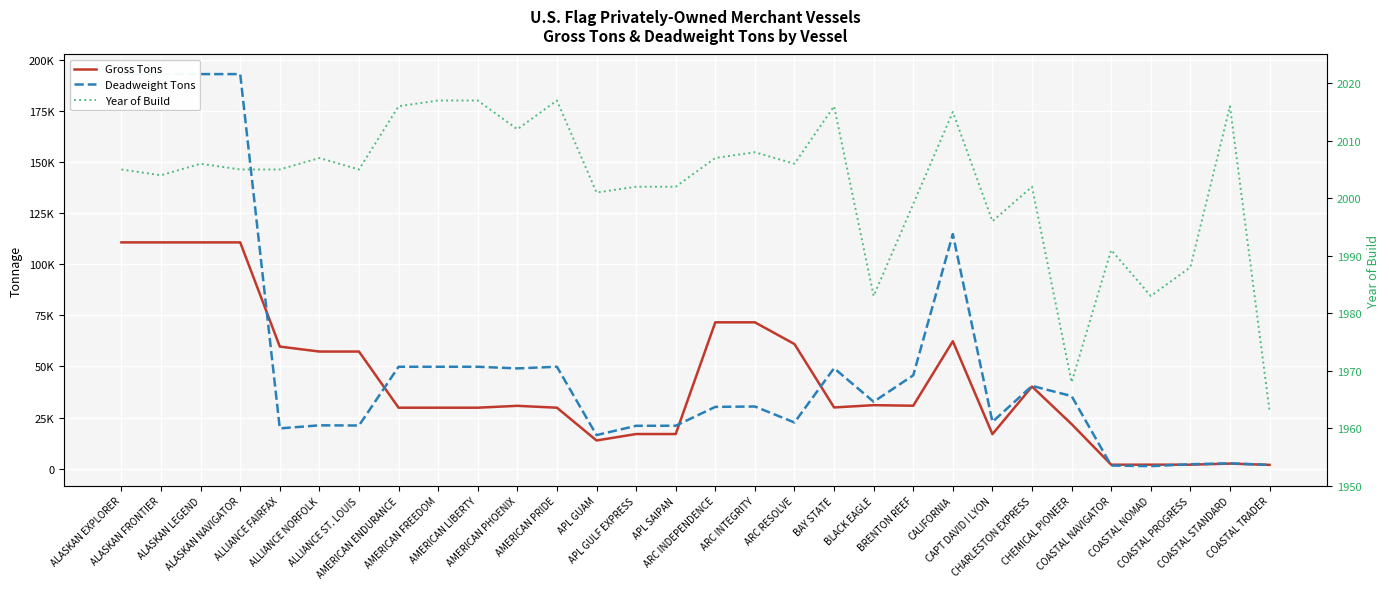

Reading right to left, transcribe all the data shown in this chart.

Gross Tons: COASTAL TRADER=1823	COASTAL STANDARD=2451	COASTAL PROGRESS=1920	COASTAL NOMAD=1920	COASTAL NAVIGATOR=1904	CHEMICAL PIONEER=21760	CHARLESTON EXPRESS=40146	CAPT DAVID I LYON=16856	CALIFORNIA=62318	BRENTON REEF=30770	BLACK EAGLE=31041	BAY STATE=29923	ARC RESOLVE=60942	ARC INTEGRITY=71583	ARC INDEPENDENCE=71583	APL SAIPAN=16916	APL GULF EXPRESS=16916	APL GUAM=13764	AMERICAN PRIDE=29801	AMERICAN PHOENIX=30718	AMERICAN LIBERTY=29801	AMERICAN FREEDOM=29801	AMERICAN ENDURANCE=29801	ALLIANCE ST. LOUIS=57280	ALLIANCE NORFOLK=57280	ALLIANCE FAIRFAX=59705	ALASKAN NAVIGATOR=110693	ALASKAN LEGEND=110693	ALASKAN FRONTIER=110693	ALASKAN EXPLORER=110693
Deadweight Tons: COASTAL TRADER=1825	COASTAL STANDARD=2565	COASTAL PROGRESS=2133	COASTAL NOMAD=1200	COASTAL NAVIGATOR=1500	CHEMICAL PIONEER=35489	CHARLESTON EXPRESS=40478	CAPT DAVID I LYON=22878	CALIFORNIA=114756	BRENTON REEF=45656	BLACK EAGLE=32709	BAY STATE=49130	ARC RESOLVE=22564	ARC INTEGRITY=30386	ARC INDEPENDENCE=30200	APL SAIPAN=20979	APL GULF EXPRESS=20944	APL GUAM=16400	AMERICAN PRIDE=49828	AMERICAN PHOENIX=49035	AMERICAN LIBERTY=49828	AMERICAN FREEDOM=49828	AMERICAN ENDURANCE=49828	ALLIANCE ST. LOUIS=21081	ALLIANCE NORFOLK=21179	ALLIANCE FAIRFAX=19670	ALASKAN NAVIGATOR=193048	ALASKAN LEGEND=193048	ALASKAN FRONTIER=193049	ALASKAN EXPLORER=193049
Year of Build: COASTAL TRADER=1963	COASTAL STANDARD=2016	COASTAL PROGRESS=1988	COASTAL NOMAD=1983	COASTAL NAVIGATOR=1991	CHEMICAL PIONEER=1968	CHARLESTON EXPRESS=2002	CAPT DAVID I LYON=1996	CALIFORNIA=2015	BRENTON REEF=1999	BLACK EAGLE=1983	BAY STATE=2016	ARC RESOLVE=2006	ARC INTEGRITY=2008	ARC INDEPENDENCE=2007	APL SAIPAN=2002	APL GULF EXPRESS=2002	APL GUAM=2001	AMERICAN PRIDE=2017	AMERICAN PHOENIX=2012	AMERICAN LIBERTY=2017	AMERICAN FREEDOM=2017	AMERICAN ENDURANCE=2016	ALLIANCE ST. LOUIS=2005	ALLIANCE NORFOLK=2007	ALLIANCE FAIRFAX=2005	ALASKAN NAVIGATOR=2005	ALASKAN LEGEND=2006	ALASKAN FRONTIER=2004	ALASKAN EXPLORER=2005